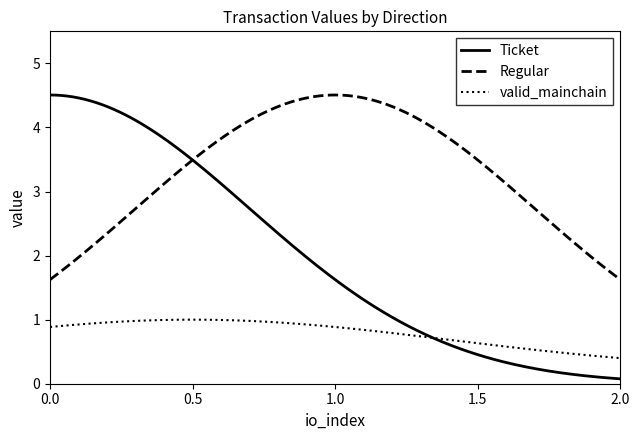

What is the lowest value of the Regular series?

1.6